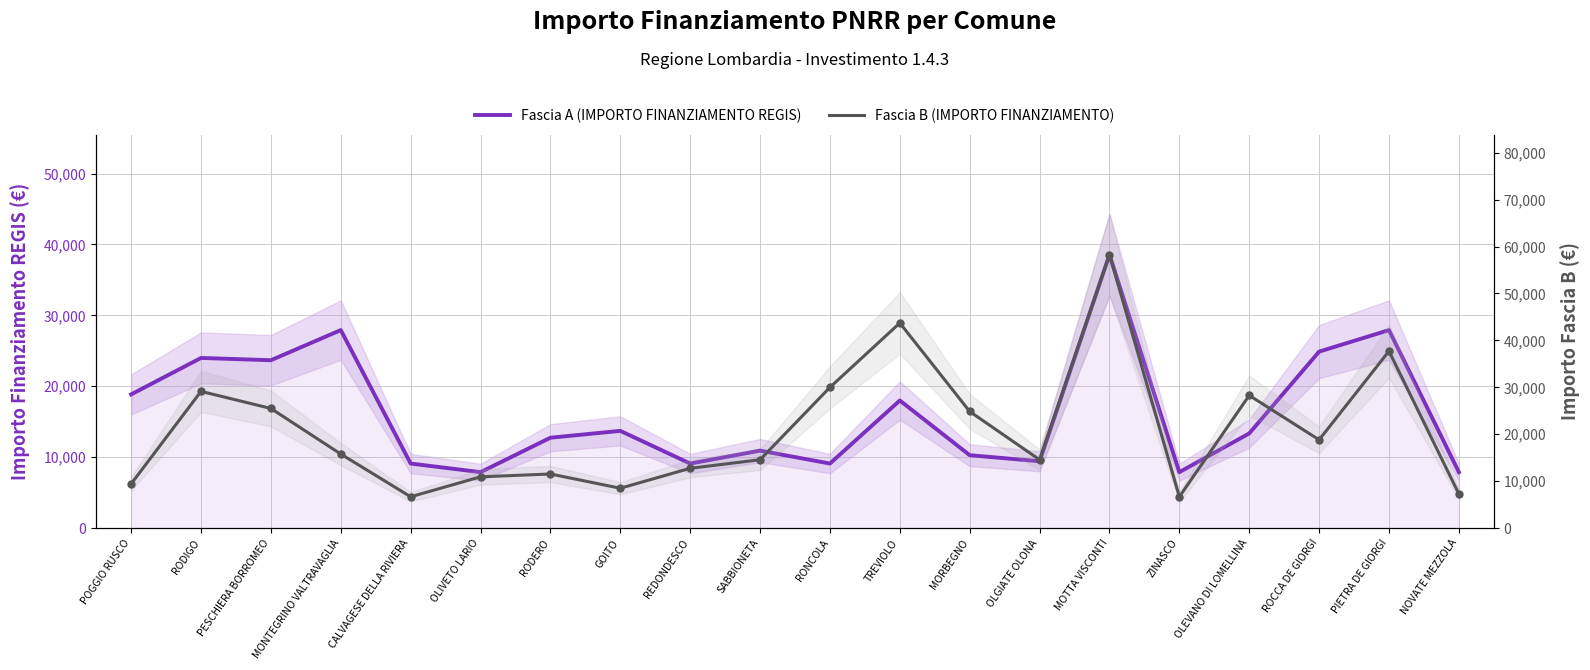

Which series reaches the maximum Y coordinate?

Fascia B (IMPORTO FINANZIAMENTO)